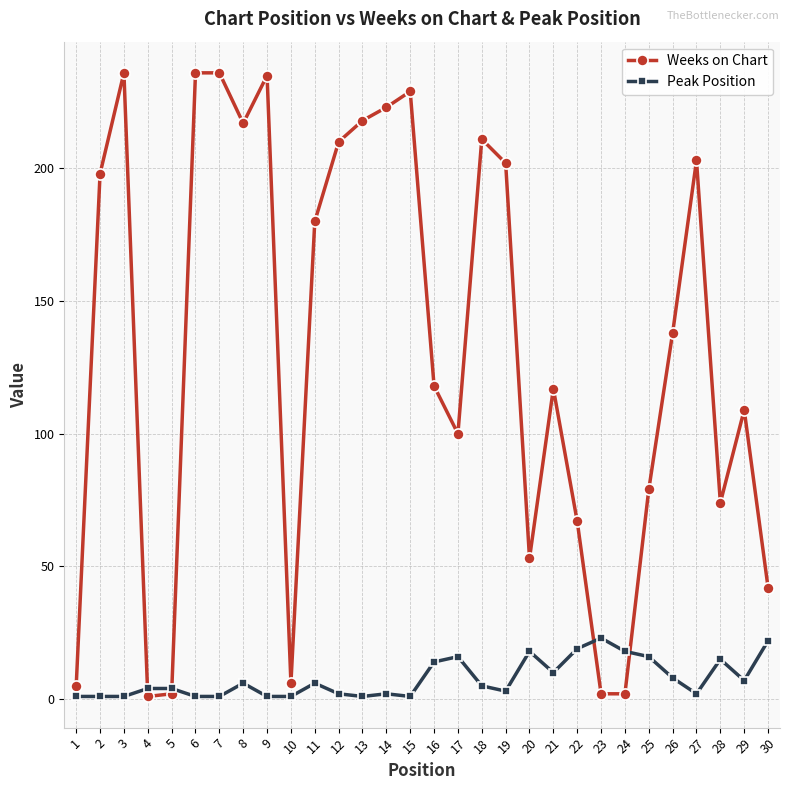

True or false: Weeks on Chart and Peak Position intersect in this chart.

True